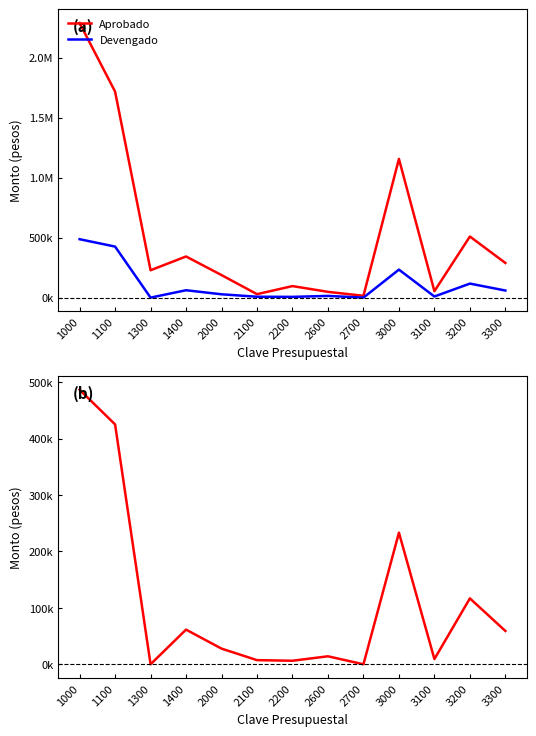

Reading left to right, transcribe all the data shown in this chart.

Aprobado: 2287856.8	1716984.5	228001.4	342870.9	187800.0	28800.0	96000.0	48000.0	15000.0	1155600.7	53540.5	509140.0	288726.6
Devengado: 486699.1	425265.4	0.0	61433.7	27787.3	7341.0	6272.6	14173.7	0.0	233278.1	9278.3	116812.0	59084.6
Ejercido: 486699.1	425265.4	0.0	61433.7	27787.3	7341.0	6272.6	14173.7	0.0	233278.1	9278.3	116812.0	59084.6